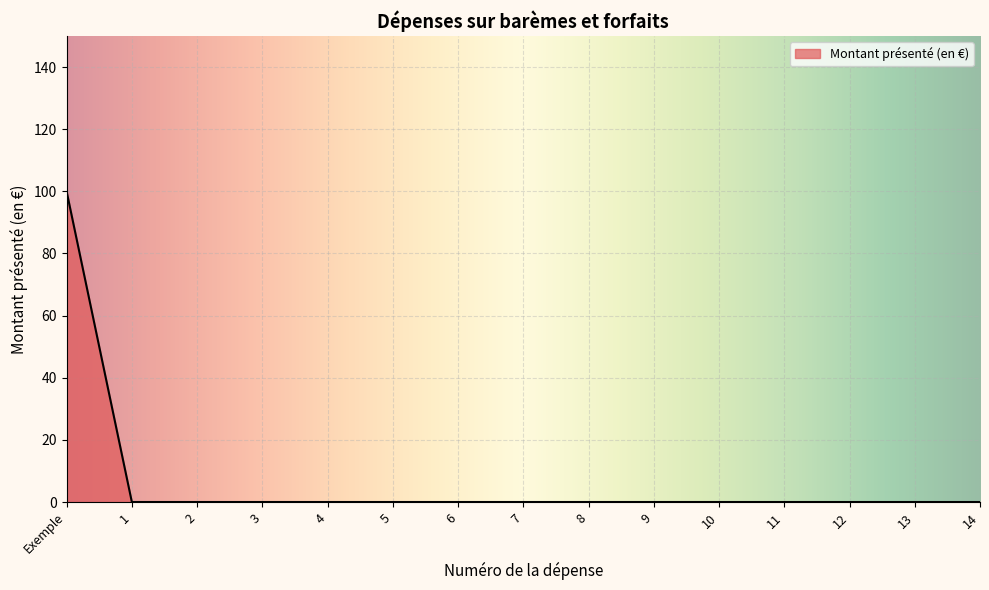

Reading left to right, what are all the values shown in this chart?

Exemple=100	1=0	2=0	3=0	4=0	5=0	6=0	7=0	8=0	9=0	10=0	11=0	12=0	13=0	14=0